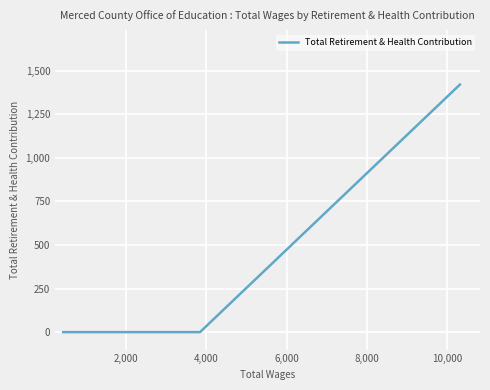

How many values exceed 0?

1